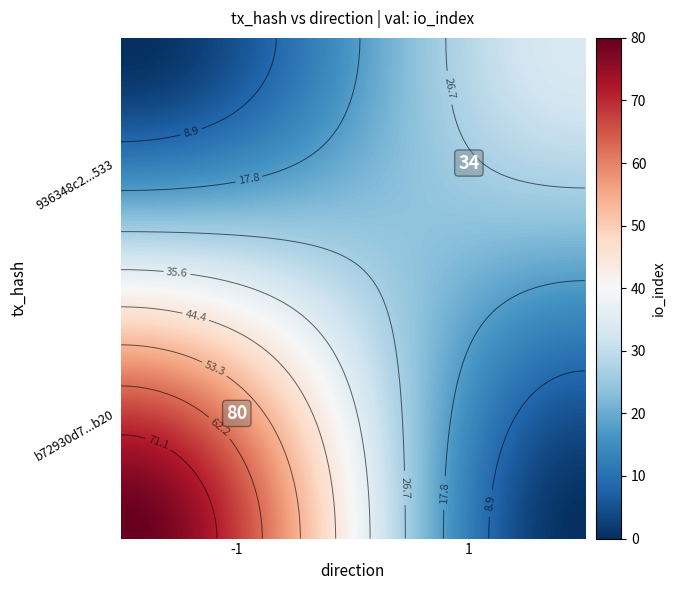

What is the average value of the 936348c21cf7436040ffd3f09996cd67e8ee533 series?

18